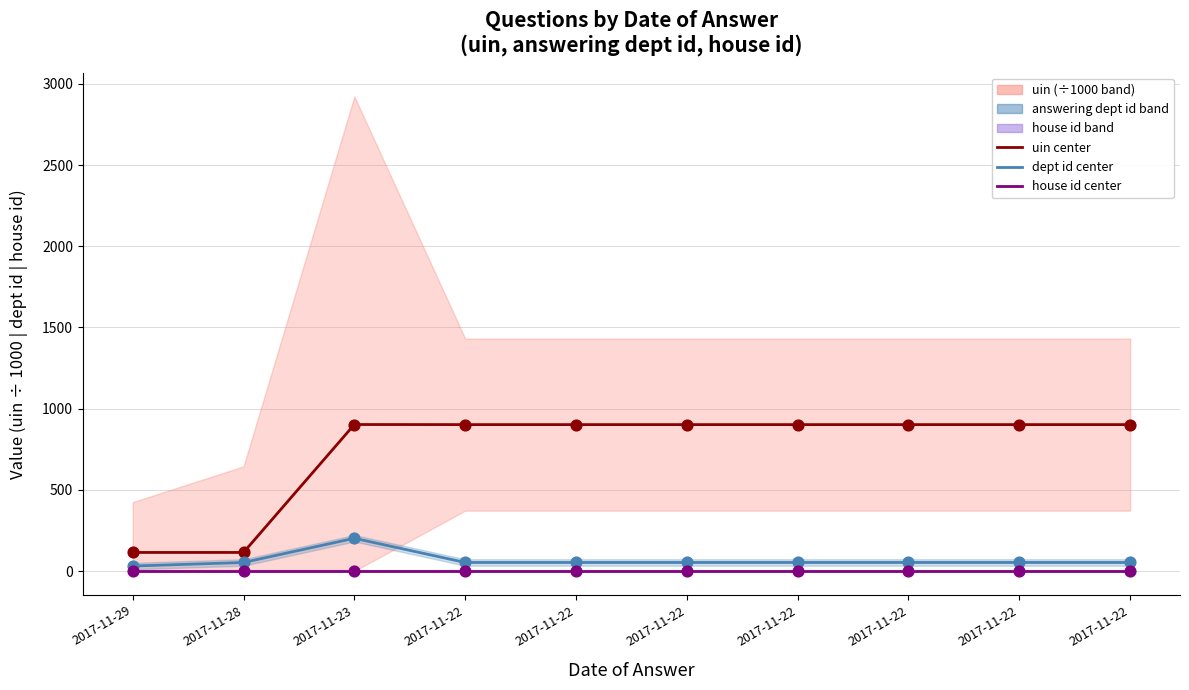

At which category is the sum across all series the highest?

2017-11-23